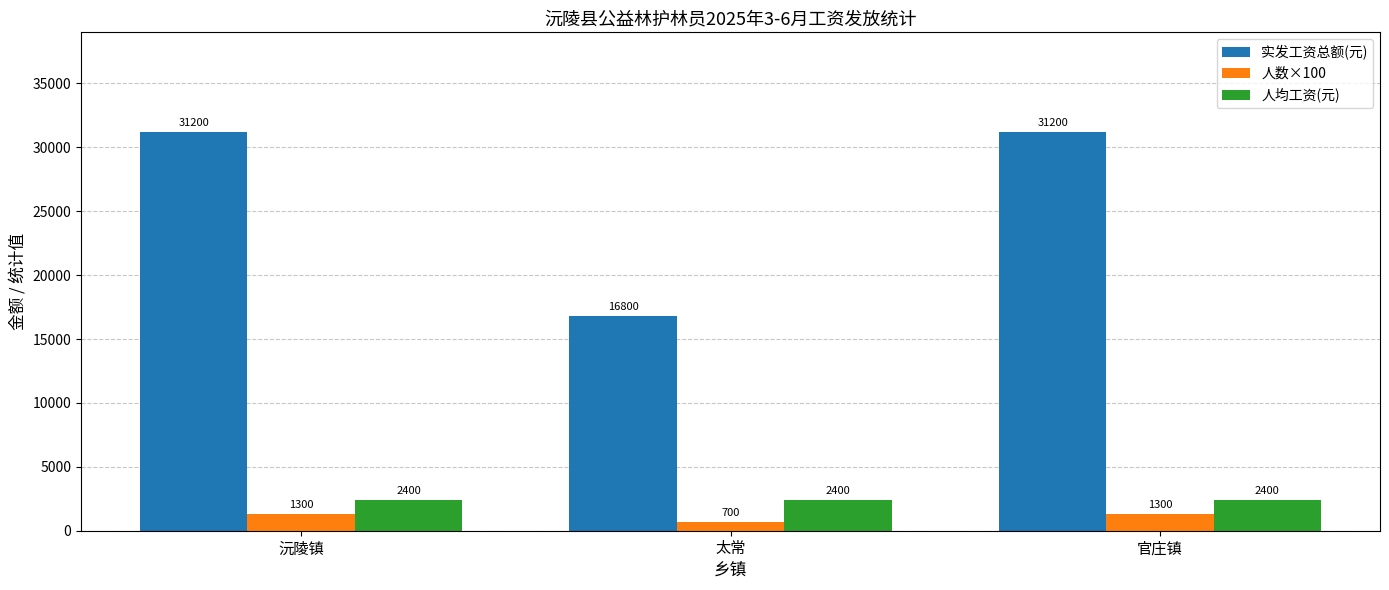

What are all the series names shown in the legend?

实发工资总额(元), 人数×100, 人均工资(元)